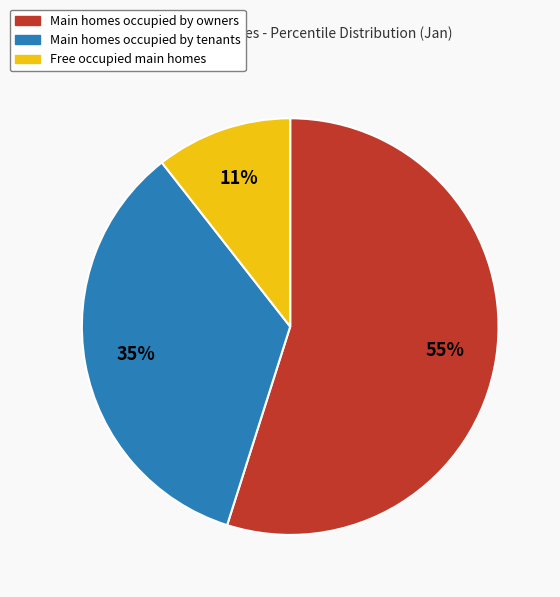

Is there any slice that represents more than half of the pie?

Yes